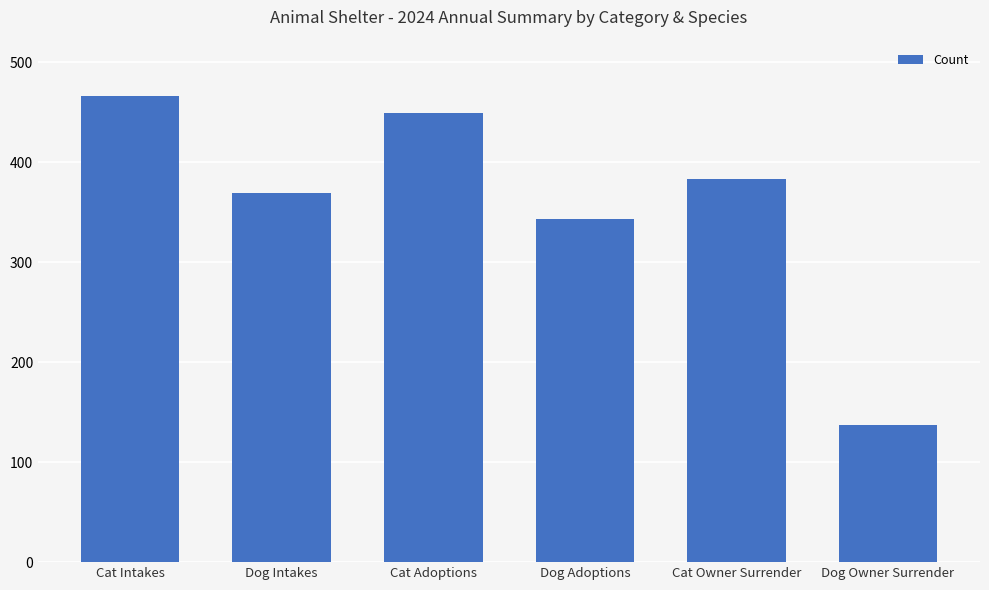

How many values are below 383?

3